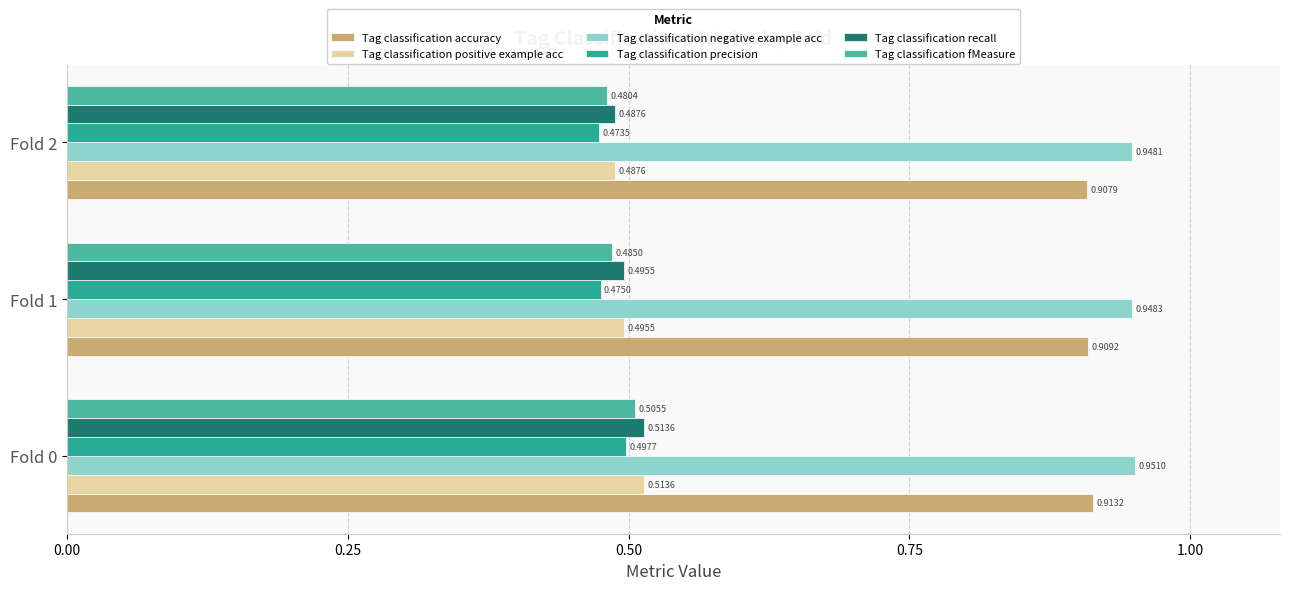

Which series has the largest total across all categories?

Tag classification negative example acc